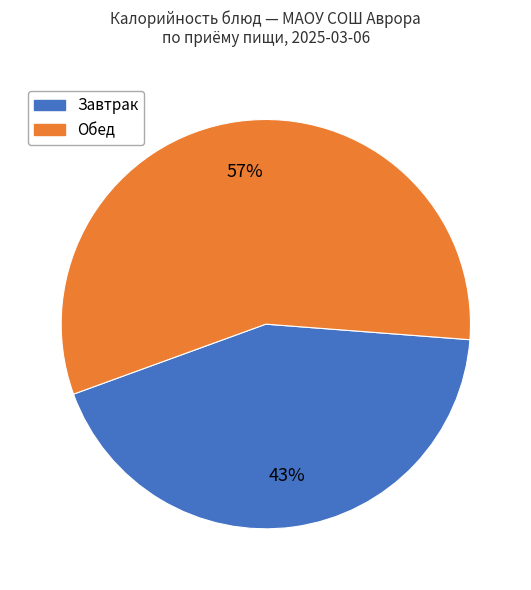

Count the number of slices in the pie.

2